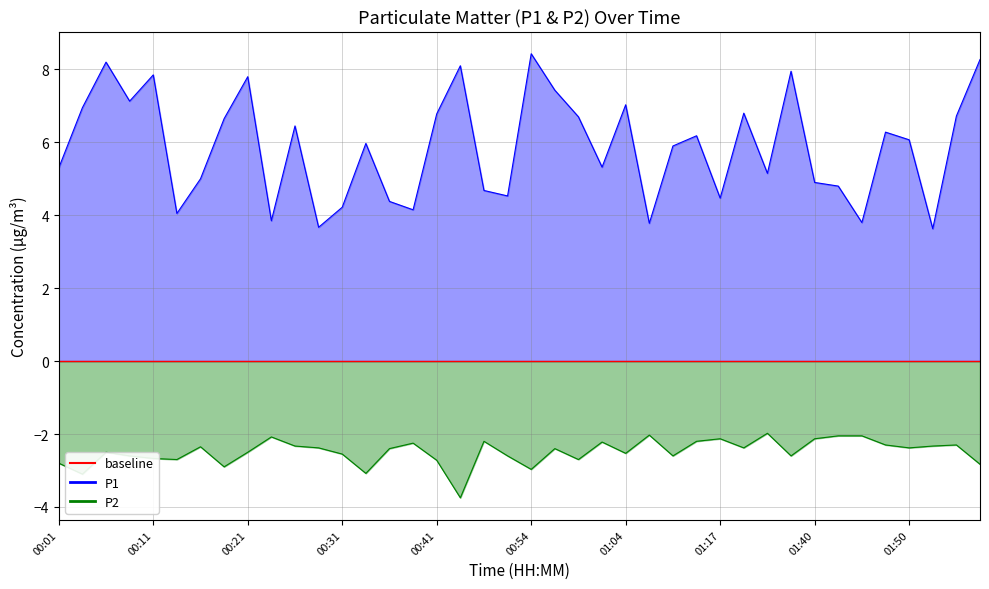

Which series has the largest total across all categories?

P1